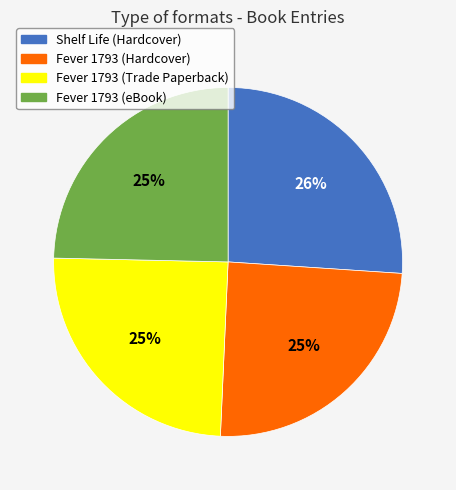

Count the number of slices in the pie.

4